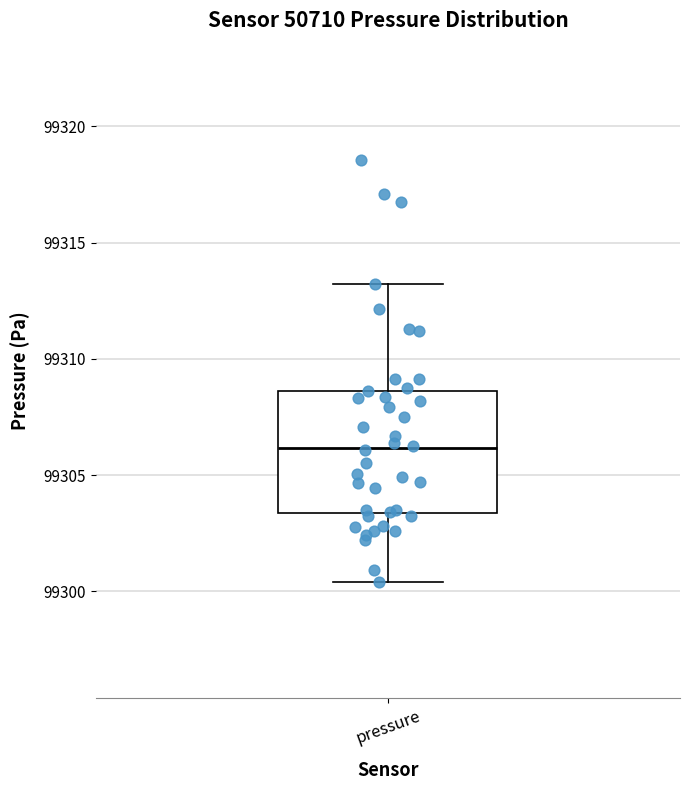

Transcribe this box plot: give where the median line is, the range the box spans, and where the two whiskers end, as read against the y-axis. The values are not printed on the chart, so give them approximately, as read against the axis.

median 99306.0, box 99303.5 to 99308.5, whiskers 99300.5 to 99313.0